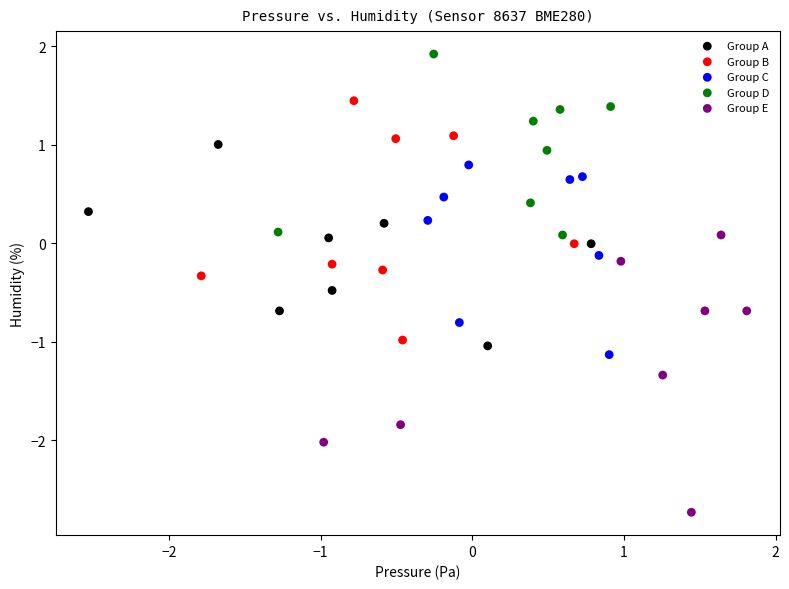

What are all the series names shown in the legend?

Group A, Group B, Group C, Group D, Group E